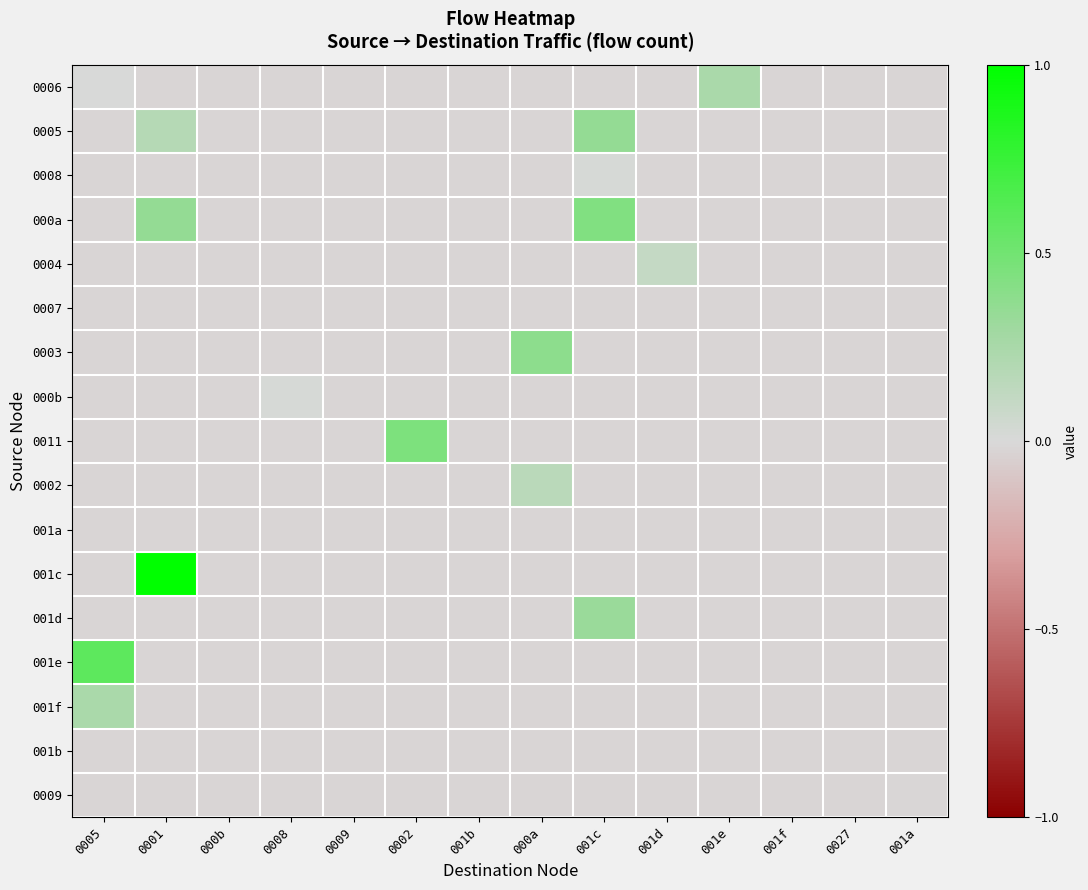

Reading left to right, transcribe all the data shown in this chart.

0006: 0005=0.0	0001=-0.0	000b=-0.0	0008=-0.0	0009=-0.0	0002=-0.0	001b=-0.0	000a=-0.0	001c=-0.0	001d=-0.0	001e=0.2	001f=-0.0	0027=-0.0	001a=-0.0
0005: 0005=-0.0	0001=0.2	000b=-0.0	0008=-0.0	0009=-0.0	0002=-0.0	001b=-0.0	000a=-0.0	001c=0.3	001d=-0.0	001e=-0.0	001f=-0.0	0027=-0.0	001a=-0.0
0008: 0005=-0.0	0001=-0.0	000b=-0.0	0008=-0.0	0009=-0.0	0002=-0.0	001b=-0.0	000a=-0.0	001c=0.0	001d=-0.0	001e=-0.0	001f=-0.0	0027=-0.0	001a=-0.0
000a: 0005=-0.0	0001=0.3	000b=-0.0	0008=-0.0	0009=-0.0	0002=-0.0	001b=-0.0	000a=-0.0	001c=0.4	001d=-0.0	001e=-0.0	001f=-0.0	0027=-0.0	001a=-0.0
0004: 0005=-0.0	0001=-0.0	000b=-0.0	0008=-0.0	0009=-0.0	0002=-0.0	001b=-0.0	000a=-0.0	001c=-0.0	001d=0.1	001e=-0.0	001f=-0.0	0027=-0.0	001a=-0.0
0007: 0005=-0.0	0001=-0.0	000b=-0.0	0008=-0.0	0009=-0.0	0002=-0.0	001b=-0.0	000a=-0.0	001c=-0.0	001d=-0.0	001e=-0.0	001f=-0.0	0027=-0.0	001a=-0.0
0003: 0005=-0.0	0001=-0.0	000b=-0.0	0008=-0.0	0009=-0.0	0002=-0.0	001b=-0.0	000a=0.4	001c=-0.0	001d=-0.0	001e=-0.0	001f=-0.0	0027=-0.0	001a=-0.0
000b: 0005=-0.0	0001=-0.0	000b=-0.0	0008=0.0	0009=-0.0	0002=-0.0	001b=-0.0	000a=-0.0	001c=-0.0	001d=-0.0	001e=-0.0	001f=-0.0	0027=-0.0	001a=-0.0
0011: 0005=-0.0	0001=-0.0	000b=-0.0	0008=-0.0	0009=-0.0	0002=0.4	001b=-0.0	000a=-0.0	001c=-0.0	001d=-0.0	001e=-0.0	001f=-0.0	0027=-0.0	001a=-0.0
0002: 0005=-0.0	0001=-0.0	000b=-0.0	0008=-0.0	0009=-0.0	0002=-0.0	001b=-0.0	000a=0.2	001c=-0.0	001d=-0.0	001e=-0.0	001f=-0.0	0027=-0.0	001a=-0.0
001a: 0005=-0.0	0001=-0.0	000b=-0.0	0008=-0.0	0009=-0.0	0002=-0.0	001b=-0.0	000a=-0.0	001c=-0.0	001d=-0.0	001e=-0.0	001f=-0.0	0027=-0.0	001a=-0.0
001c: 0005=-0.0	0001=1.0	000b=-0.0	0008=-0.0	0009=-0.0	0002=-0.0	001b=-0.0	000a=-0.0	001c=-0.0	001d=-0.0	001e=-0.0	001f=-0.0	0027=-0.0	001a=-0.0
001d: 0005=-0.0	0001=-0.0	000b=-0.0	0008=-0.0	0009=-0.0	0002=-0.0	001b=-0.0	000a=-0.0	001c=0.3	001d=-0.0	001e=-0.0	001f=-0.0	0027=-0.0	001a=-0.0
001e: 0005=0.6	0001=-0.0	000b=-0.0	0008=-0.0	0009=-0.0	0002=-0.0	001b=-0.0	000a=-0.0	001c=-0.0	001d=-0.0	001e=-0.0	001f=-0.0	0027=-0.0	001a=-0.0
001f: 0005=0.2	0001=-0.0	000b=-0.0	0008=-0.0	0009=-0.0	0002=-0.0	001b=-0.0	000a=-0.0	001c=-0.0	001d=-0.0	001e=-0.0	001f=-0.0	0027=-0.0	001a=-0.0
001b: 0005=-0.0	0001=-0.0	000b=-0.0	0008=-0.0	0009=-0.0	0002=-0.0	001b=-0.0	000a=-0.0	001c=-0.0	001d=-0.0	001e=-0.0	001f=-0.0	0027=-0.0	001a=-0.0
0009: 0005=-0.0	0001=-0.0	000b=-0.0	0008=-0.0	0009=-0.0	0002=-0.0	001b=-0.0	000a=-0.0	001c=-0.0	001d=-0.0	001e=-0.0	001f=-0.0	0027=-0.0	001a=-0.0